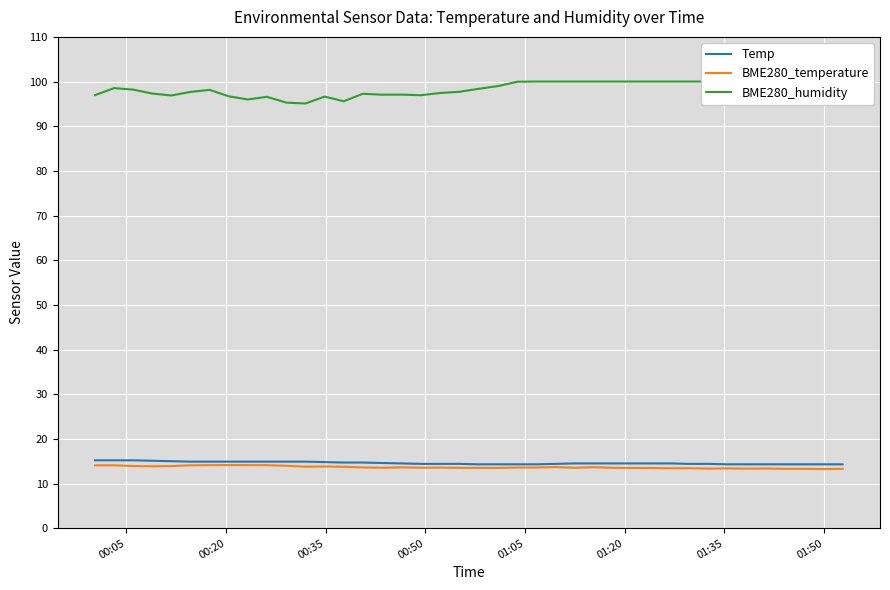

How many lines are shown in the chart?

3